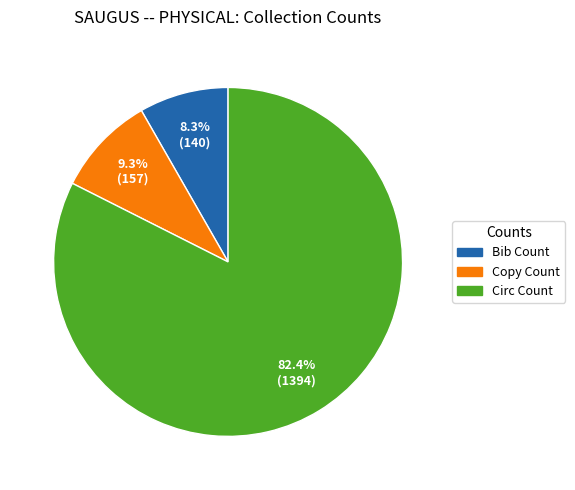

How many slices are in this pie chart?

3